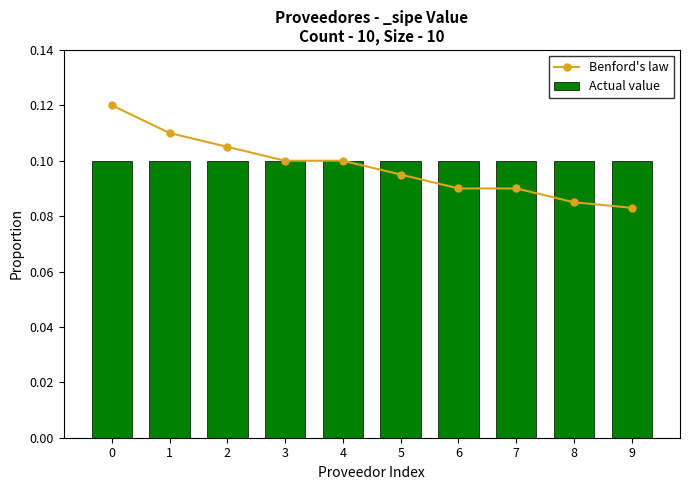

What is the average value of the Benford's law series?

0.1